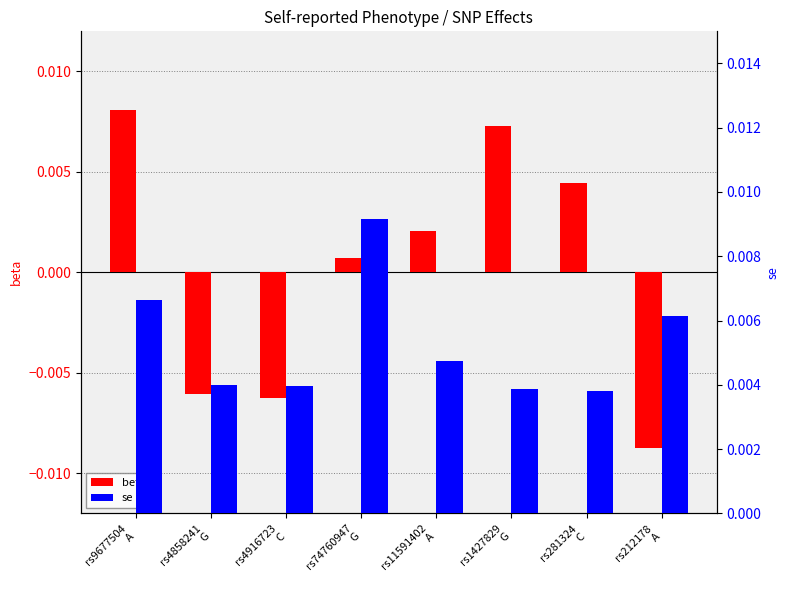

Which category has the lowest value in the beta series?

rs212178
A